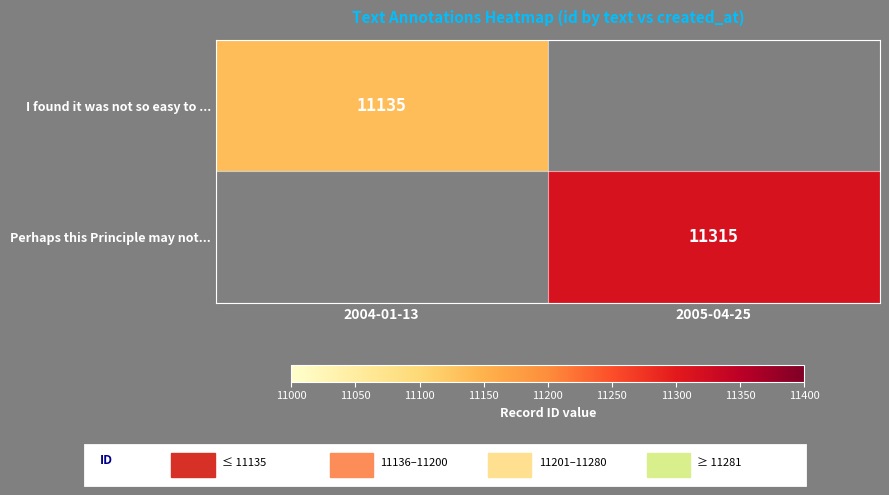

Is the value of I found it was not so easy to ... at 2004-01-13 greater than the value of Perhaps this Principle may not... at 2005-04-25?

No